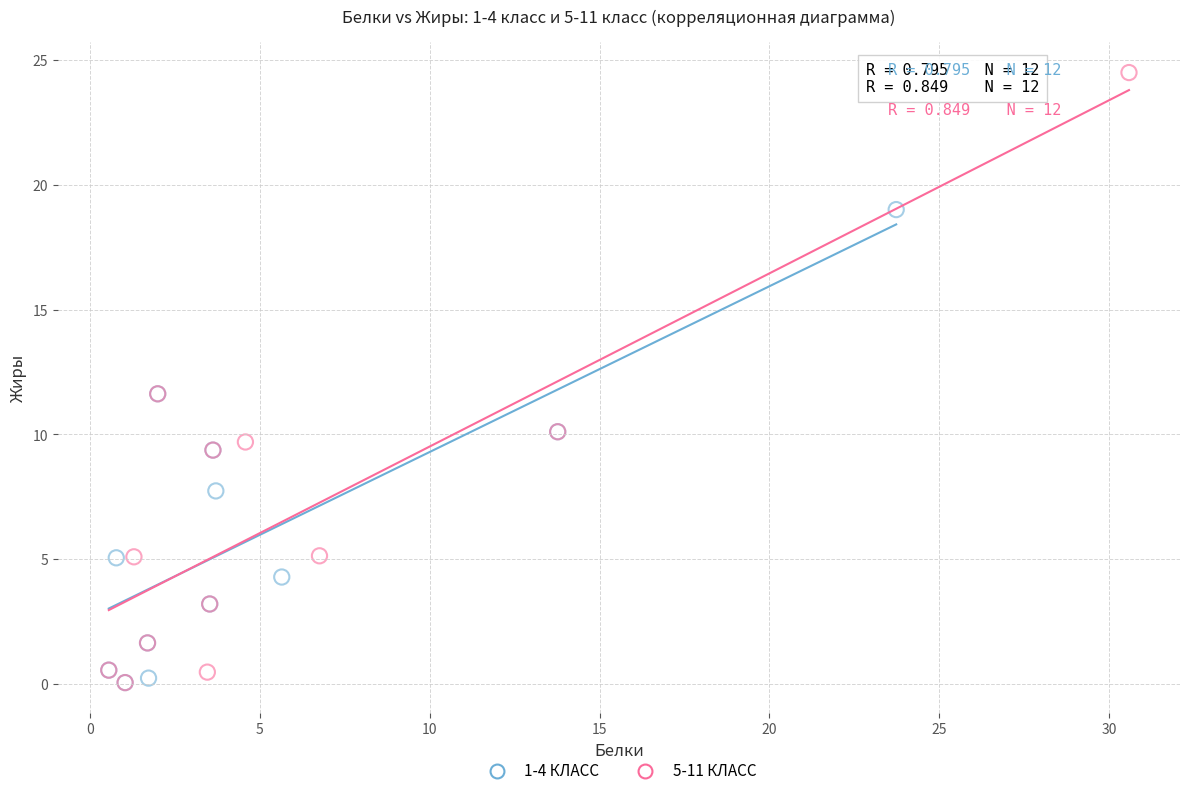

Which series has the largest Y range (max minus min)?

5-11 КЛАСС